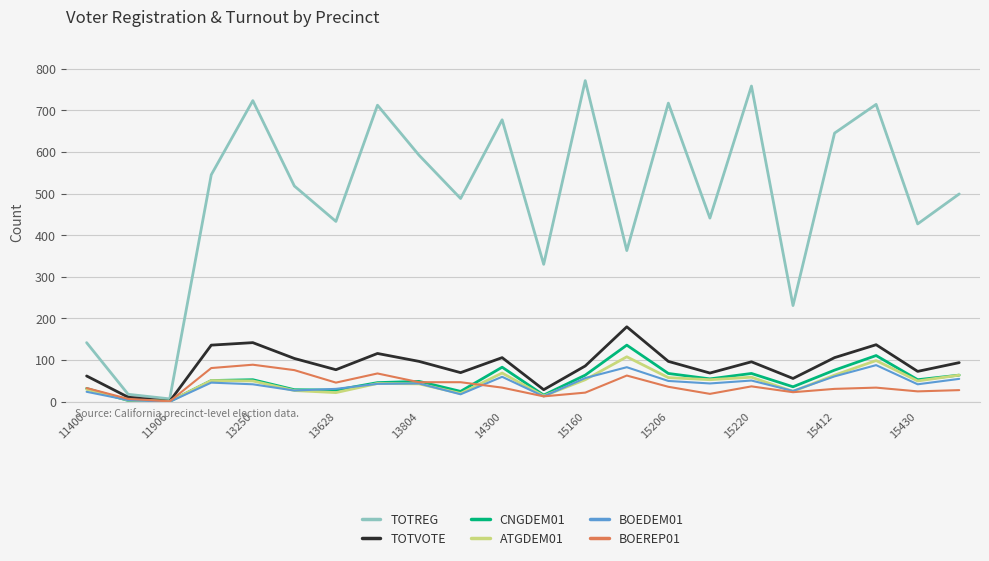

Which series has the widest spread of values?

TOTREG